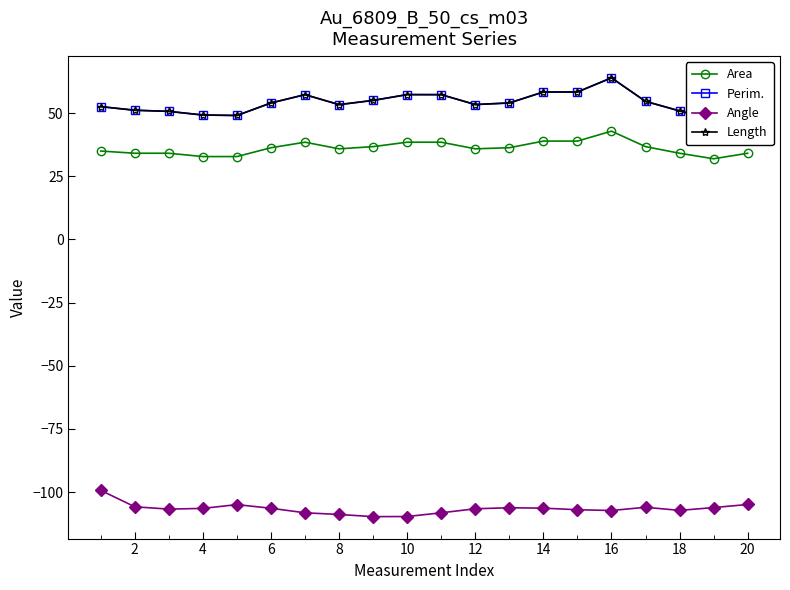

True or false: Area and Angle intersect in this chart.

False